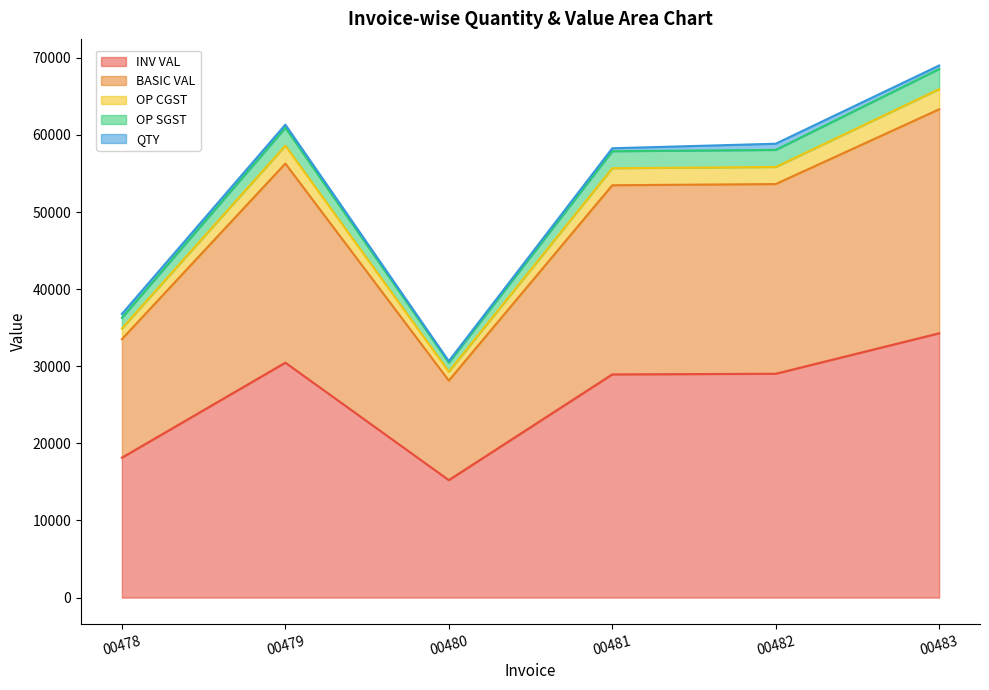

At which category does BASIC VAL reach its first local peak?

00479